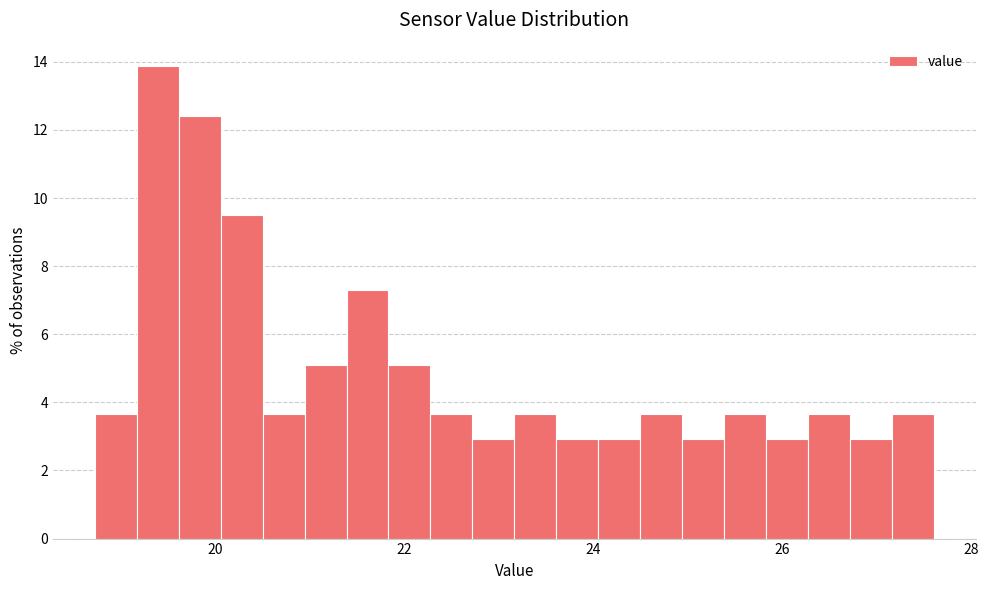

Around what value on the x-axis is the tallest bar? Give the approximate position of its centre, as read against the axis.

19.4